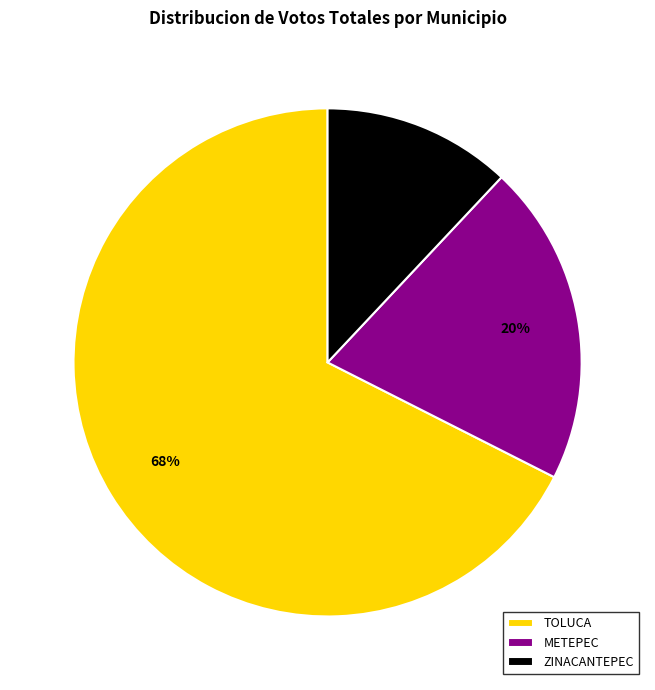

What percentage is the METEPEC slice, to the nearest percent?

20%